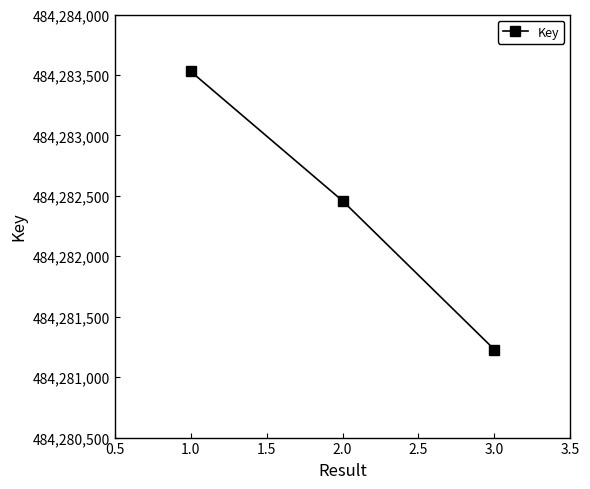

Which label corresponds to the largest value in the chart?

1.0